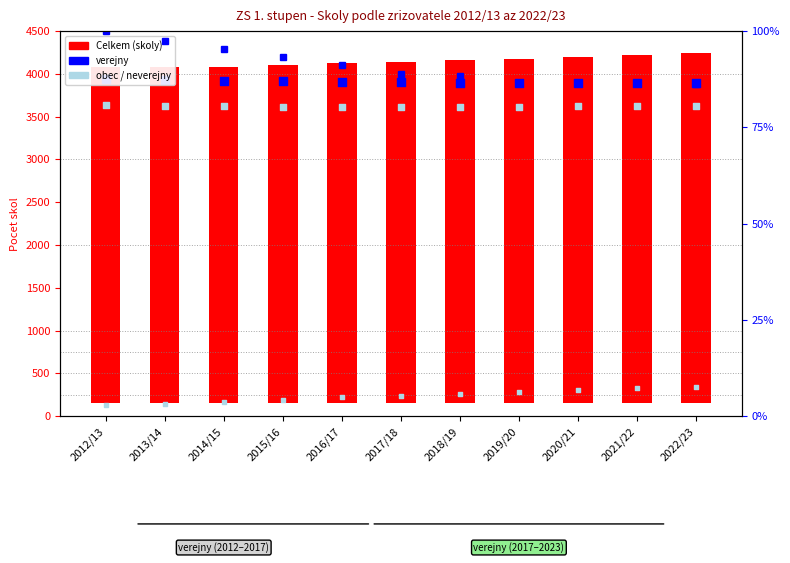

At how many categories does at least one series exceed 2183?

11